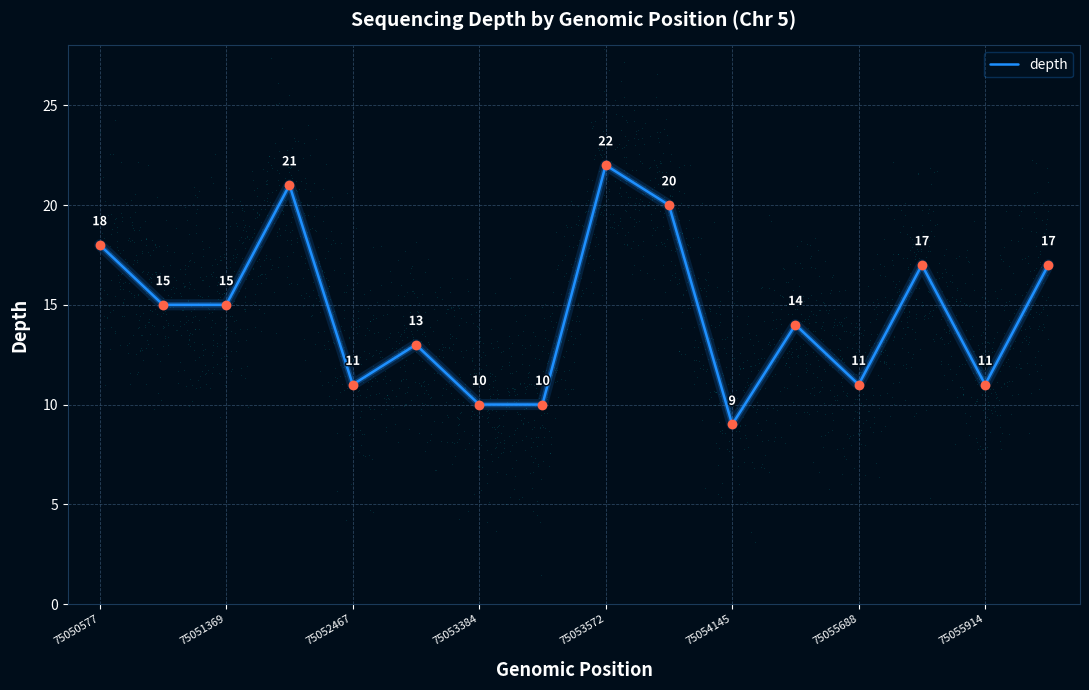

Where does the depth series first go above 15?

75050577